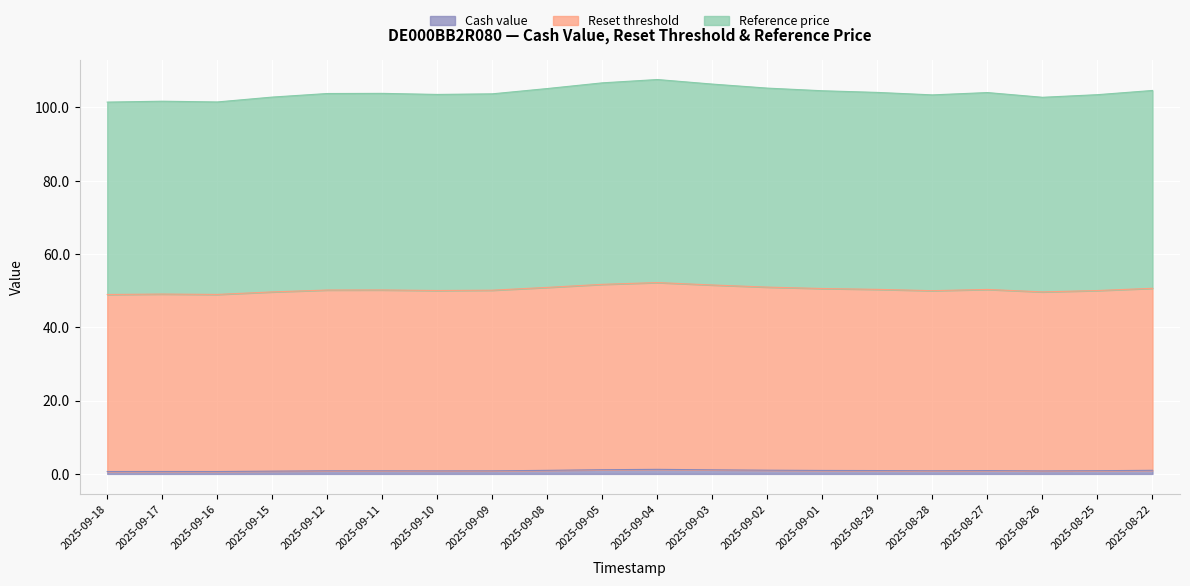

Which series changed the most between 2025-08-28 and 2025-08-25?

Reset threshold